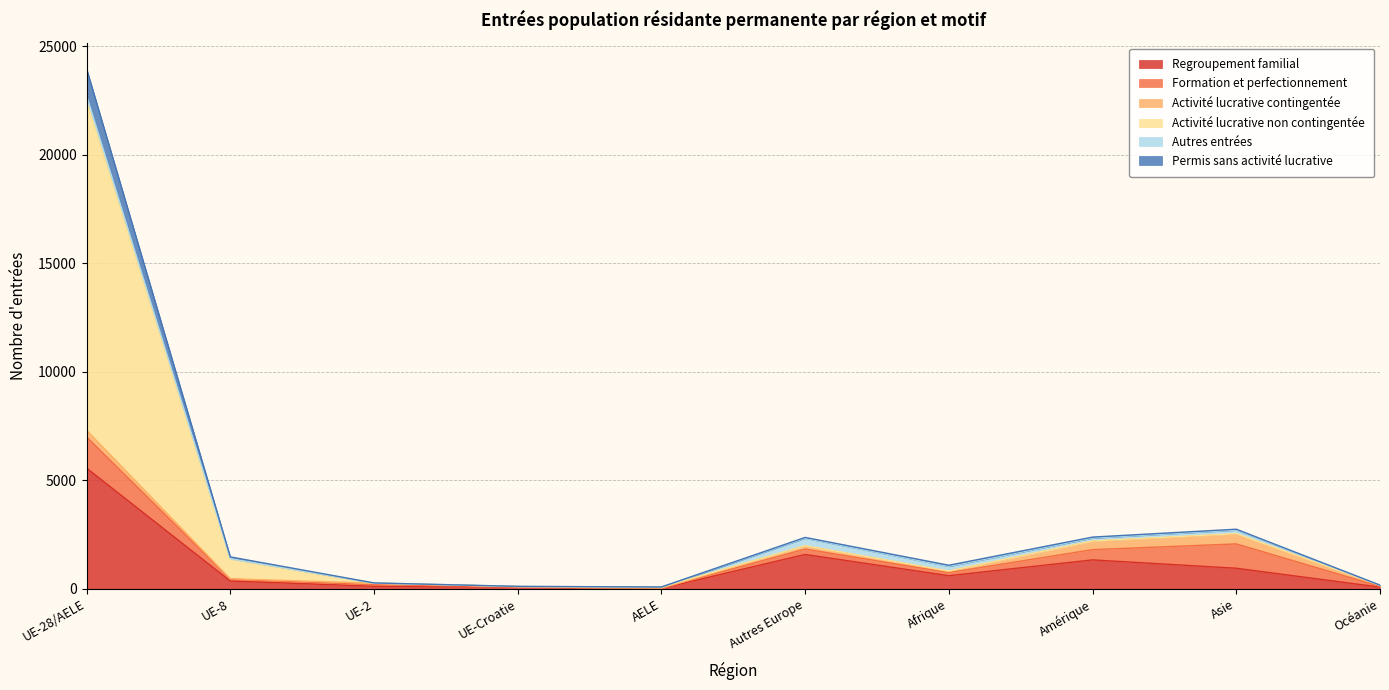

At which category is the sum across all series the highest?

UE-28/AELE